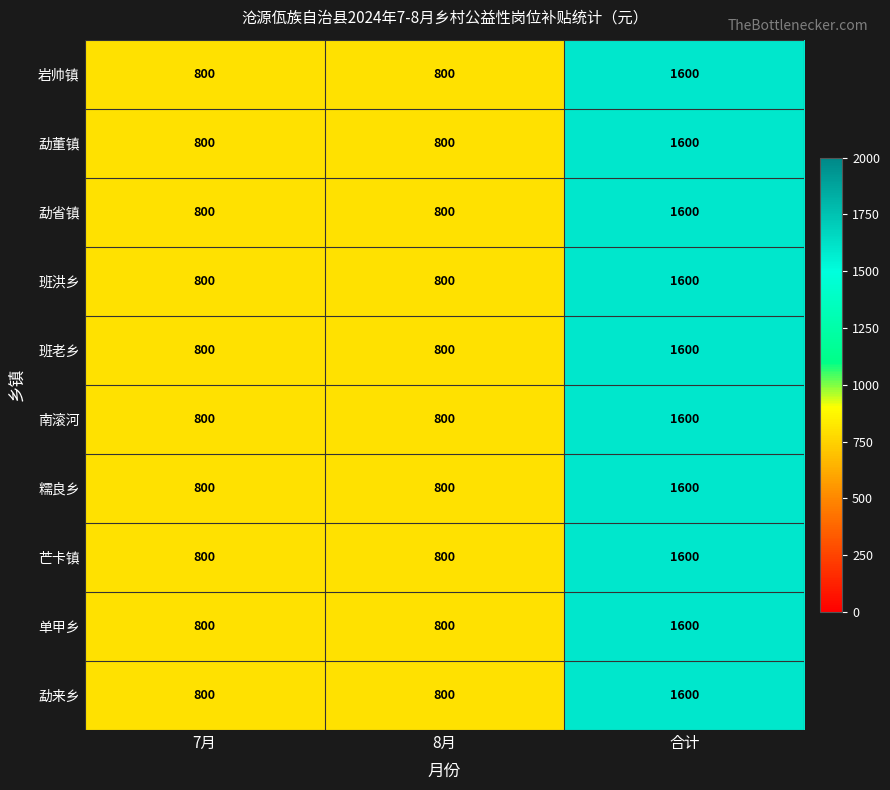

What value does the 岩帅镇 series have at 8月, to the nearest 100?

800